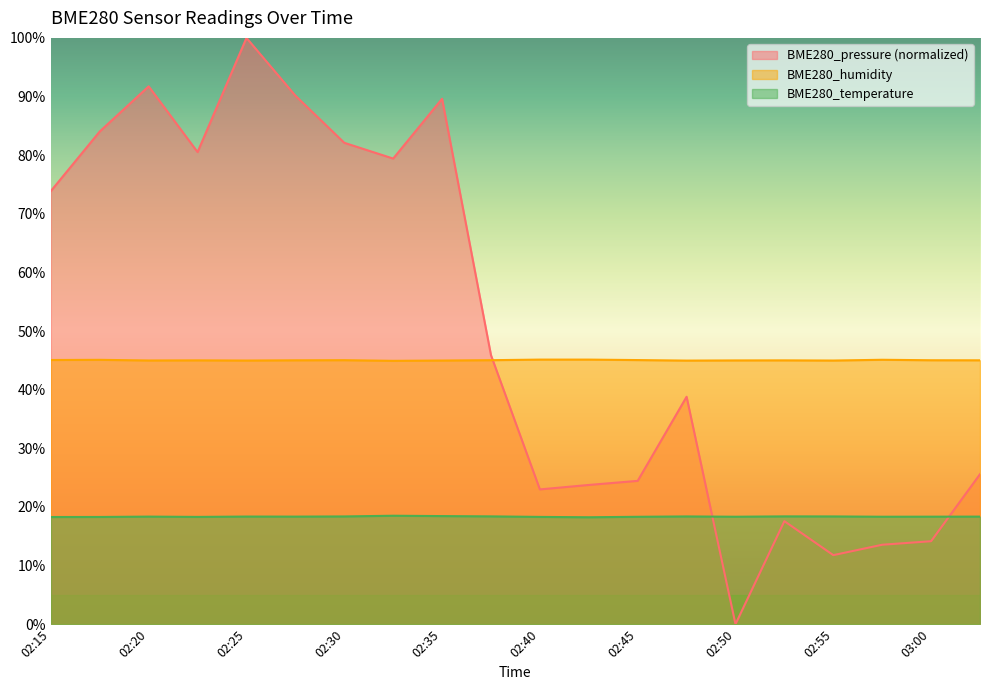

Between 02:17 and 02:40, which is larger?

02:17